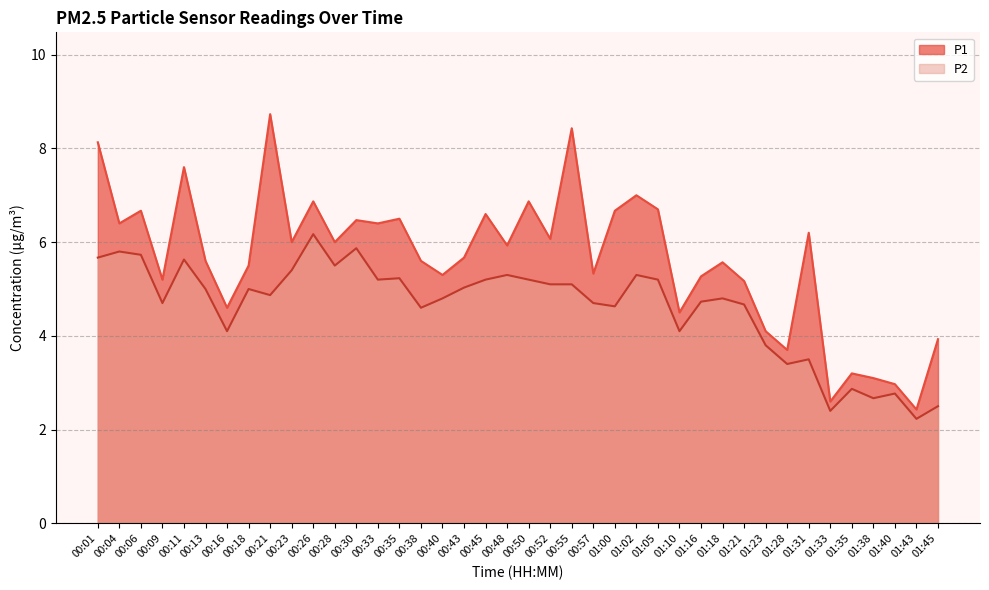

In P1, how many points are higher than both neighbors (excluding endpoints)?

13